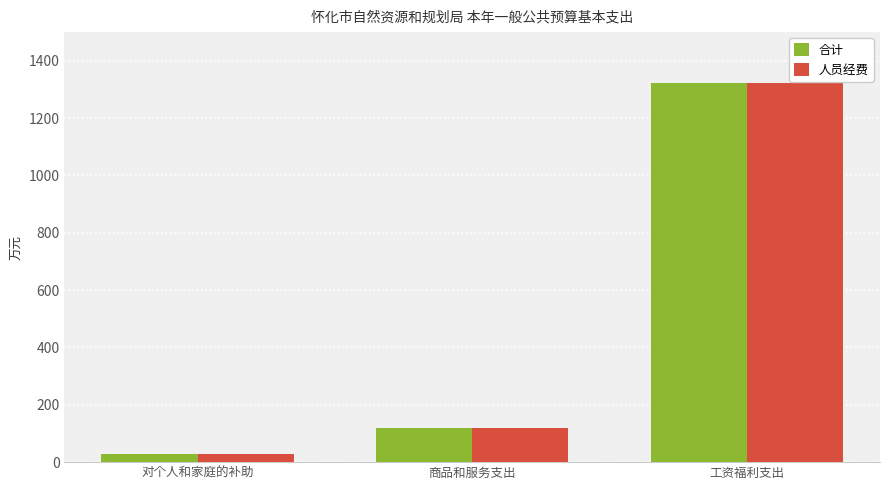

How many values in the 合计 series exceed 118?

2